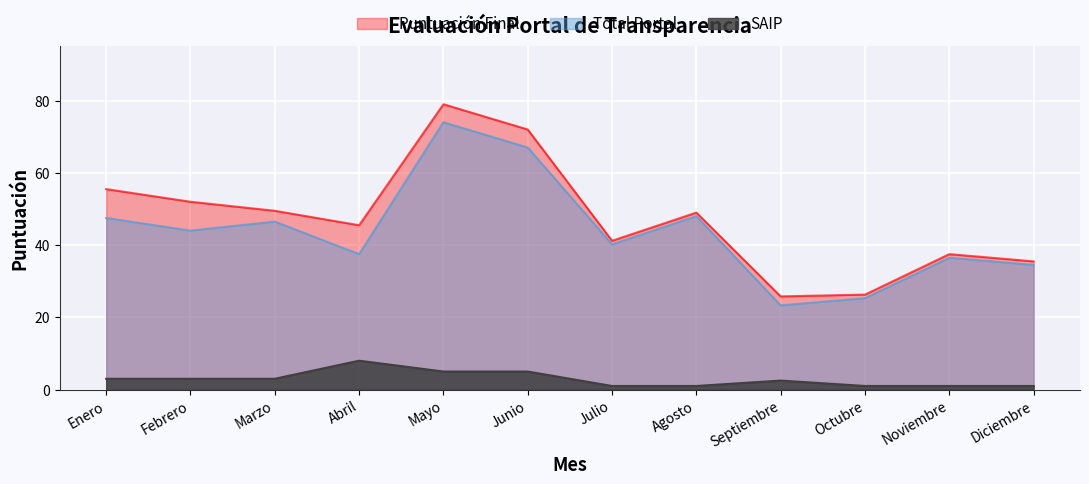

What is the difference between the SAIP values at Febrero and Junio?

2.0